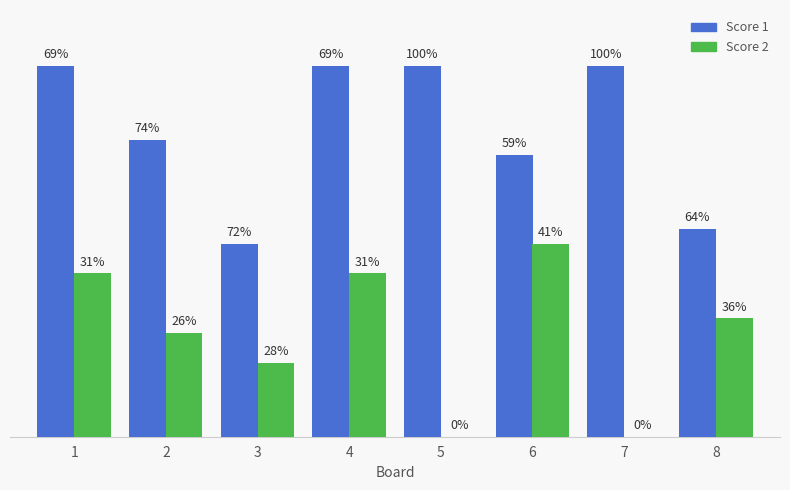

Which series has the largest total across all categories?

Score 1